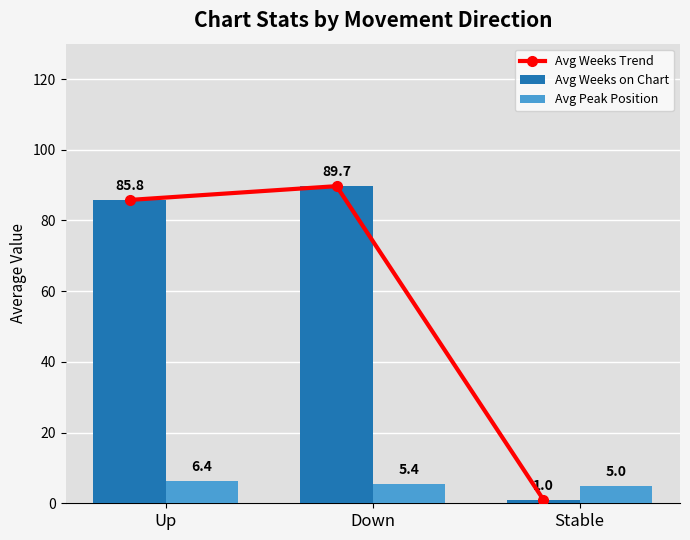

The value of Avg Peak Position at Stable is 6.7. True or false?

False